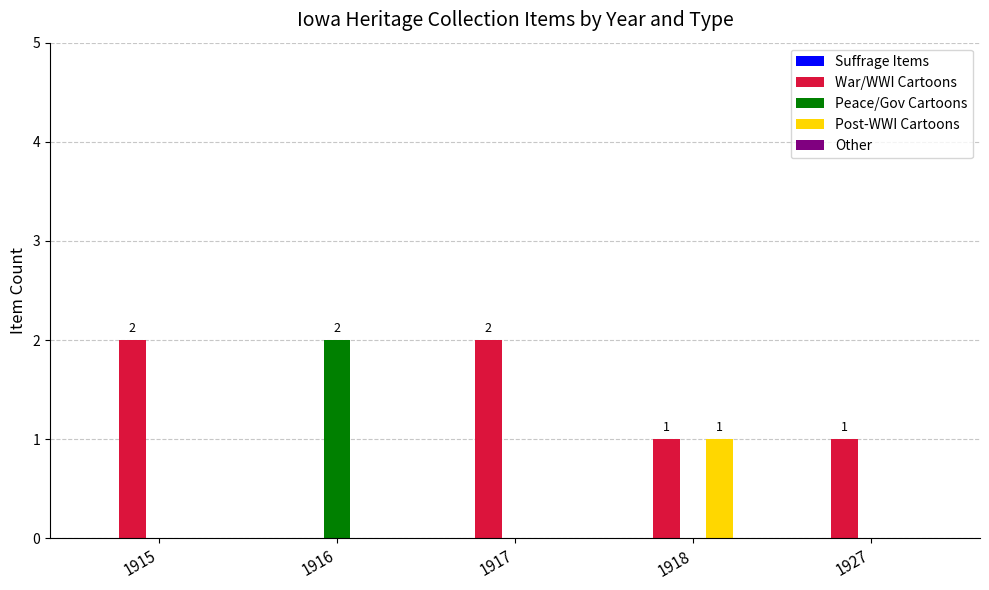

Which series has the largest total across all categories?

War/WWI Cartoons